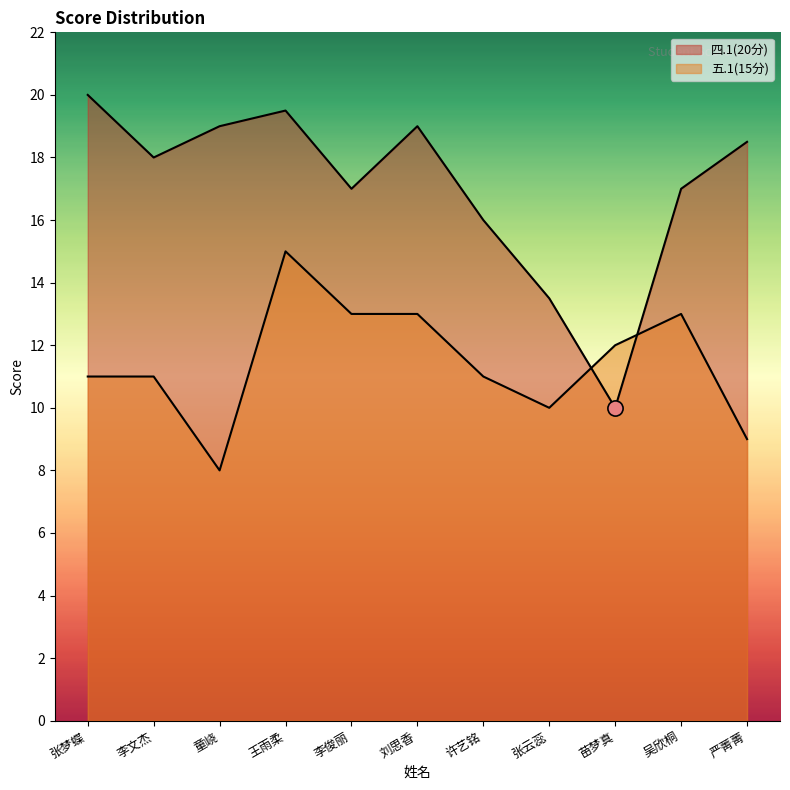

Which series reaches the minimum Y coordinate?

五.1(15分)